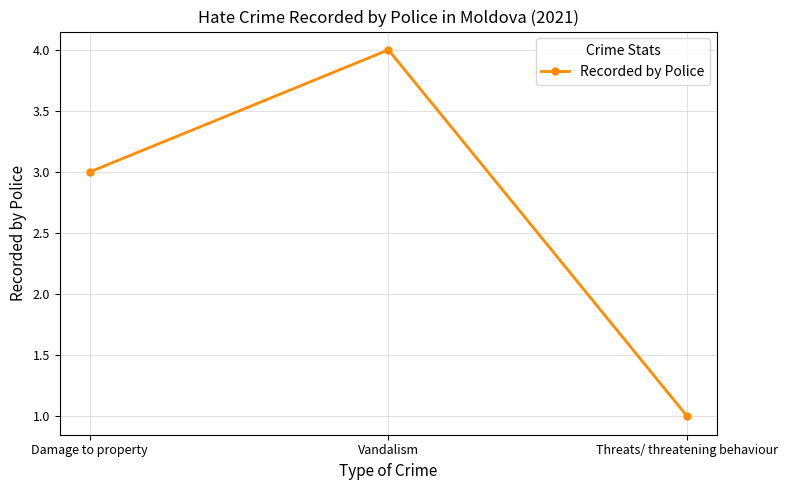

Which label corresponds to the largest value in the chart?

Vandalism